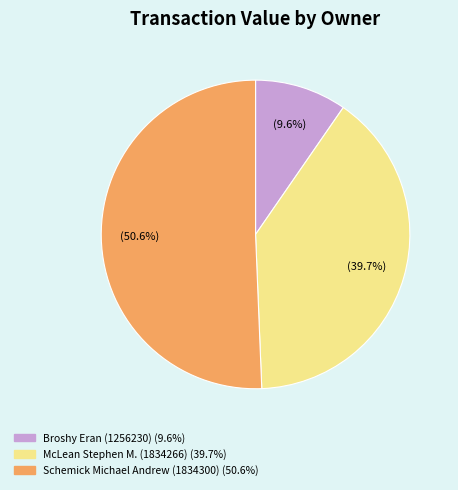

Which has a higher value, McLean Stephen M. (1834266) or Schemick Michael Andrew (1834300)?

Schemick Michael Andrew (1834300)